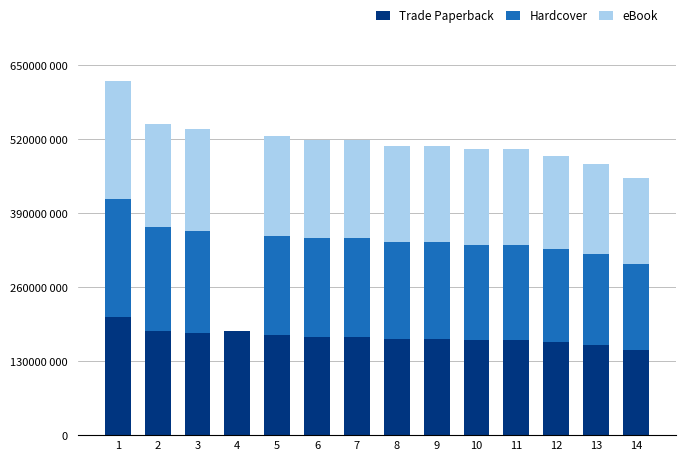

Are the bars horizontal?

No